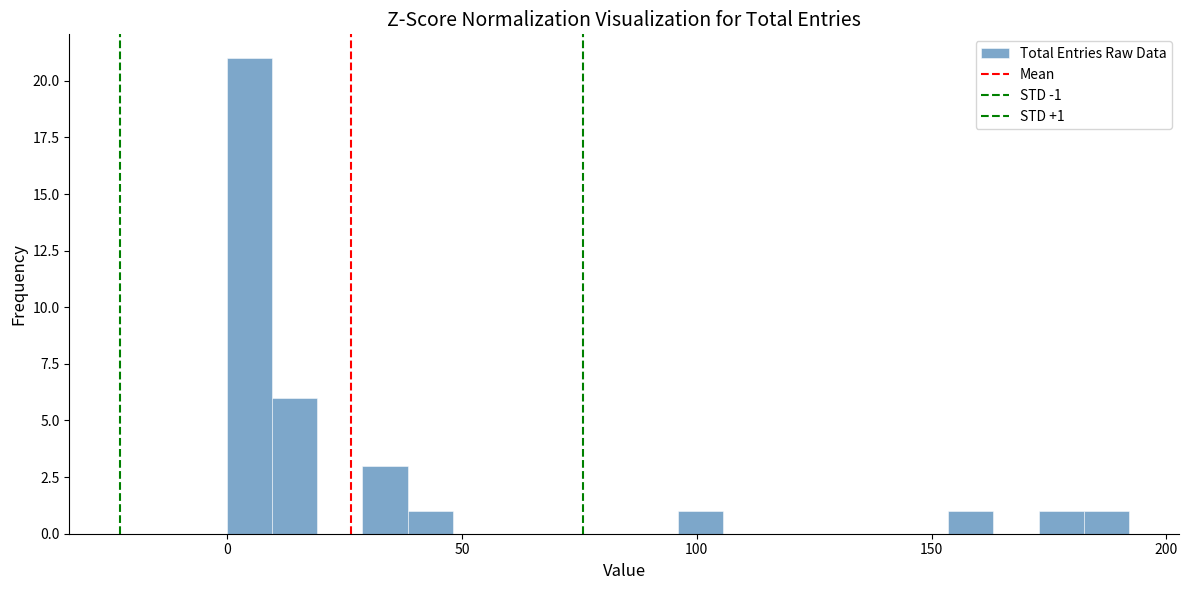

Read against the x-axis, roughly where is the centre of the tallest bar?

5